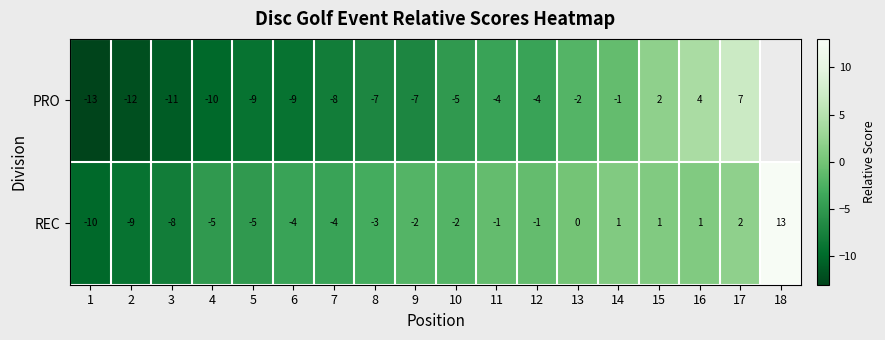

What is the smallest value displayed?

-13.0